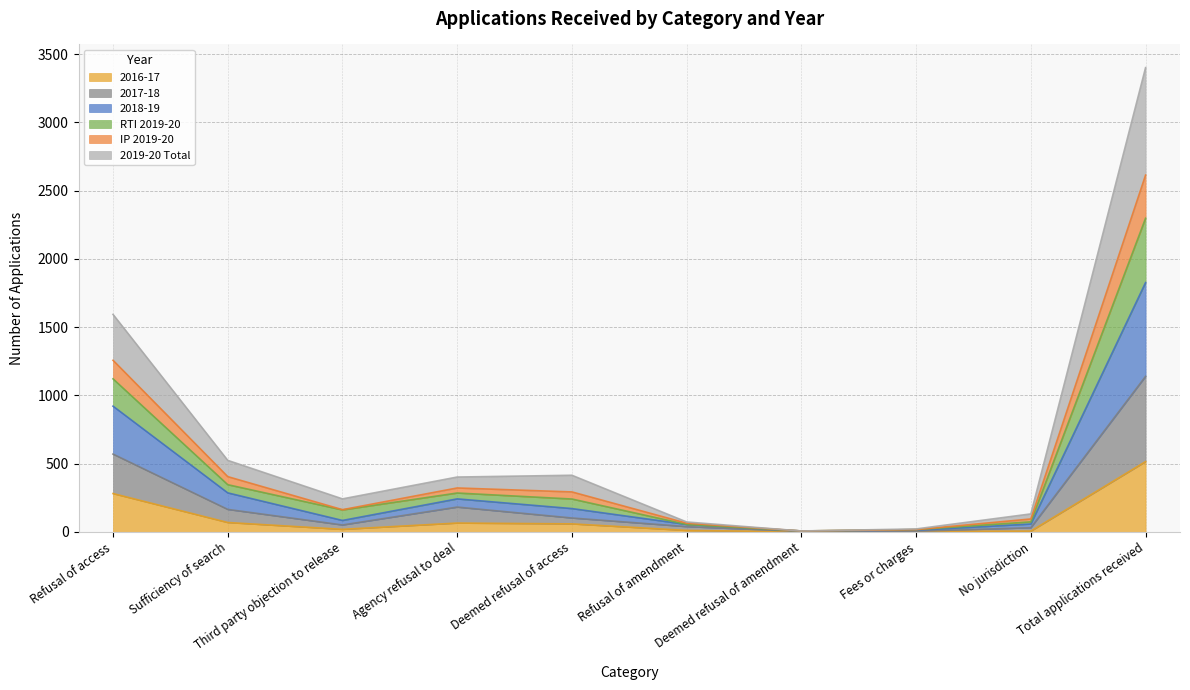

Where is the first local minimum for IP 2019-20?

Third party objection to release